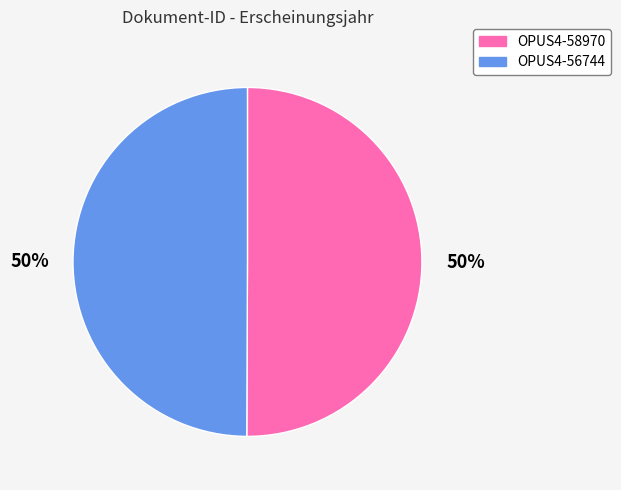

What percentage is the OPUS4-56744 slice, to the nearest percent?

50%